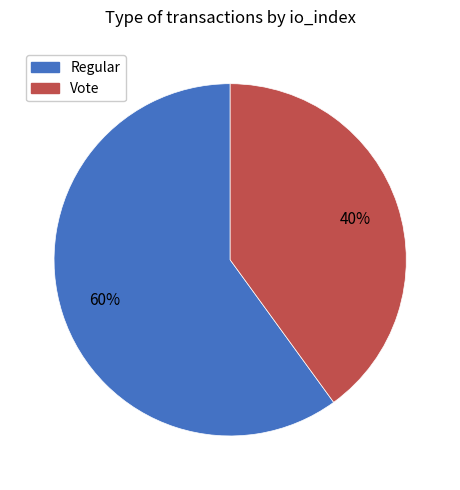

How many slices are in this pie chart?

2